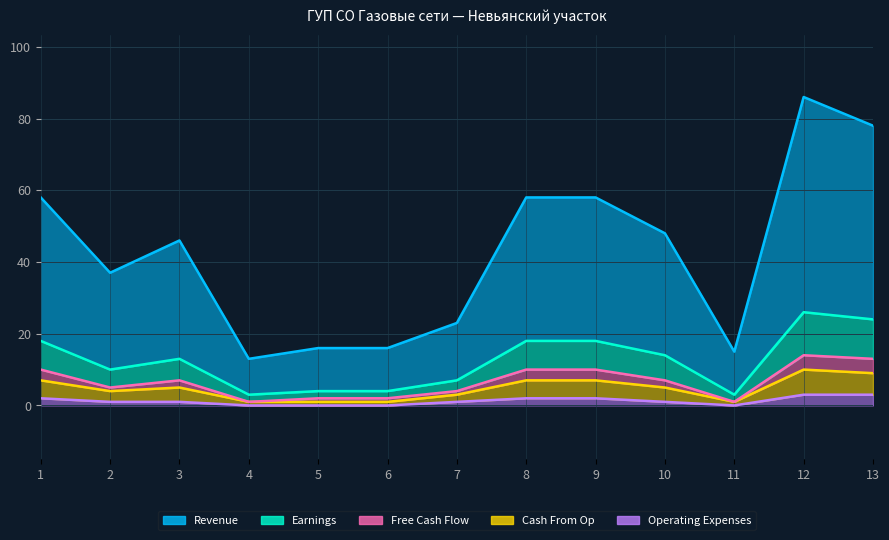

What is the difference between the highest and lowest values at 7?

22